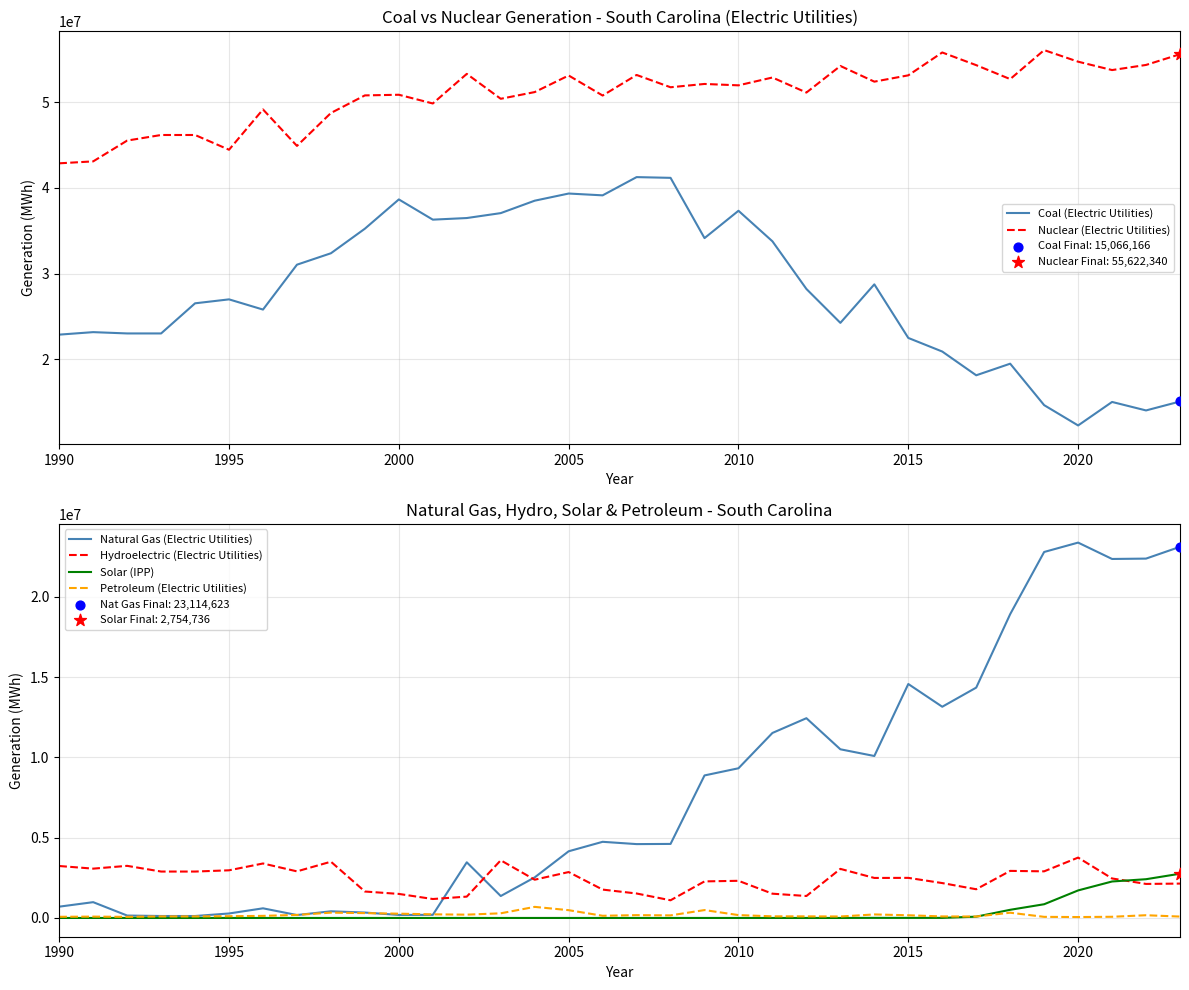

What is the minimum value for Nuclear (Electric Utilities)?

42880669